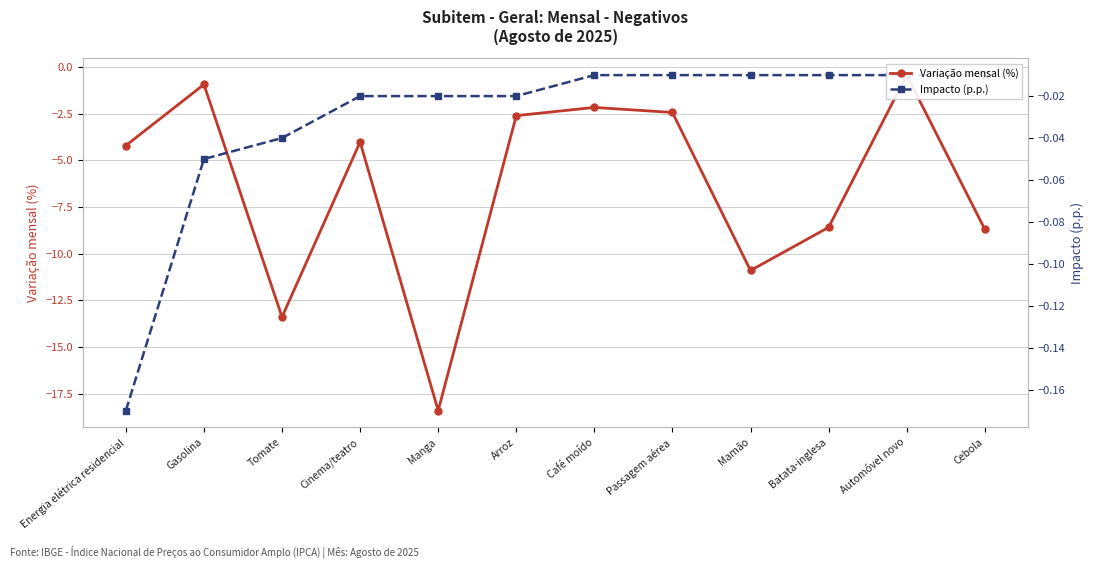

Reading right to left, list all the values displayed in this chart.

Variação mensal (%): -8.7	-0.4	-8.6	-10.9	-2.4	-2.2	-2.6	-18.4	-4.0	-13.4	-0.9	-4.2
Impacto (p.p.): -0.0	-0.0	-0.0	-0.0	-0.0	-0.0	-0.0	-0.0	-0.0	-0.0	-0.1	-0.2